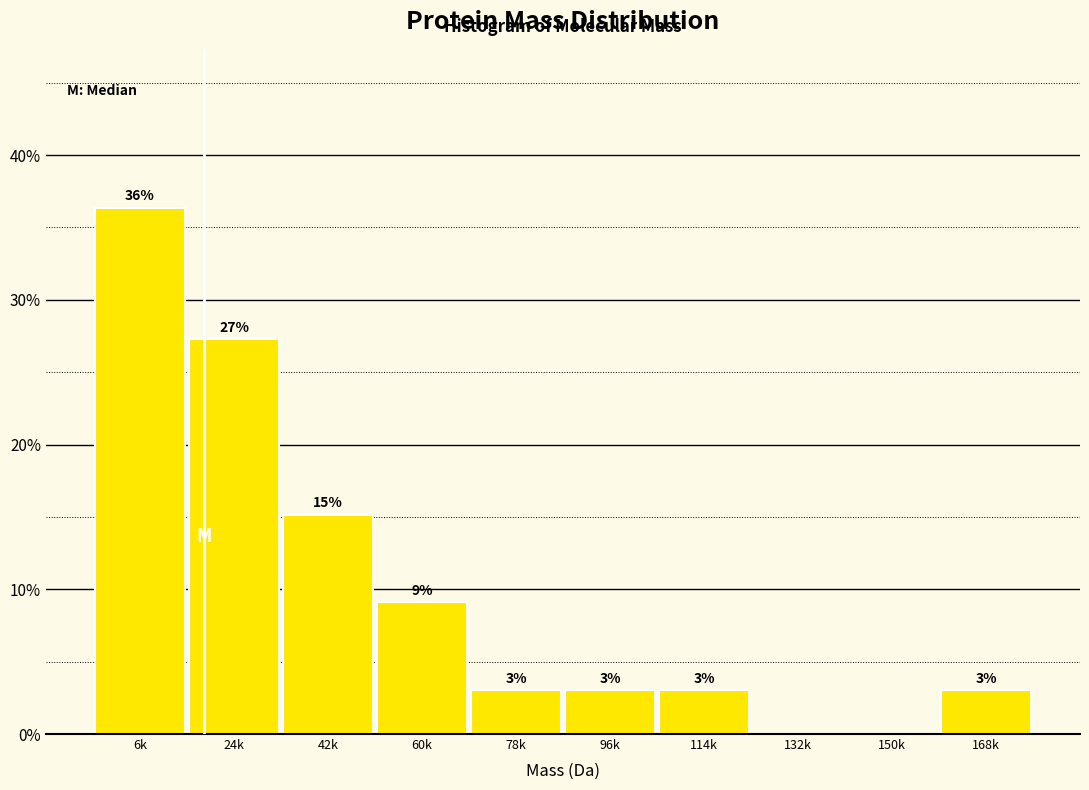

At which category does the chart reach its peak across all series?

6k